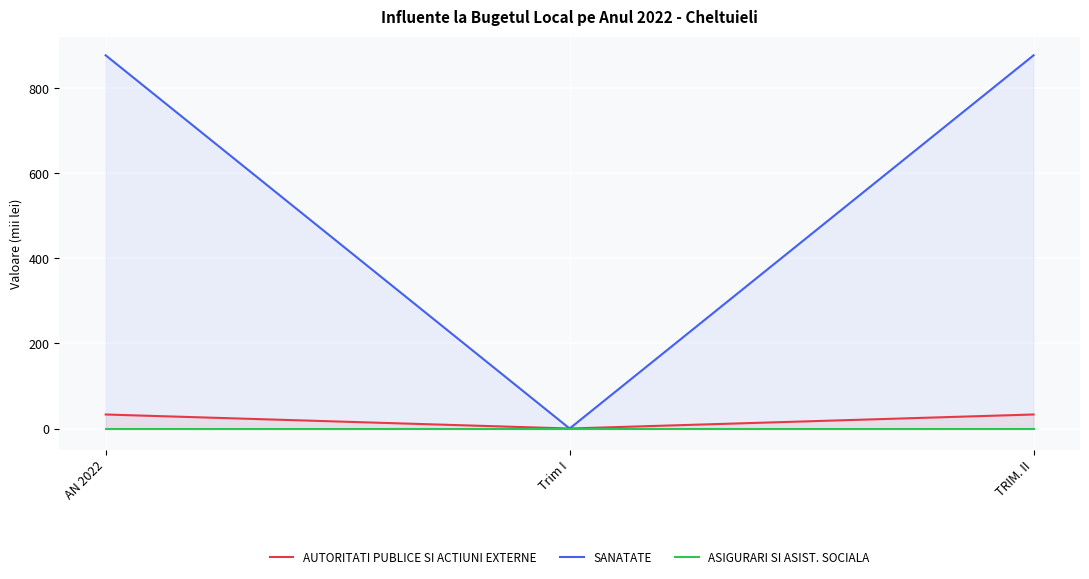

What is the average value of the SANATATE series?

585